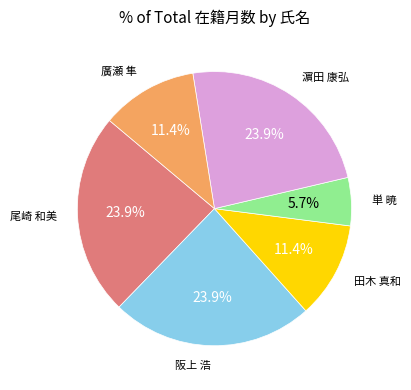

True or false: 濵田 康弘 accounts for 35% of the total.

False